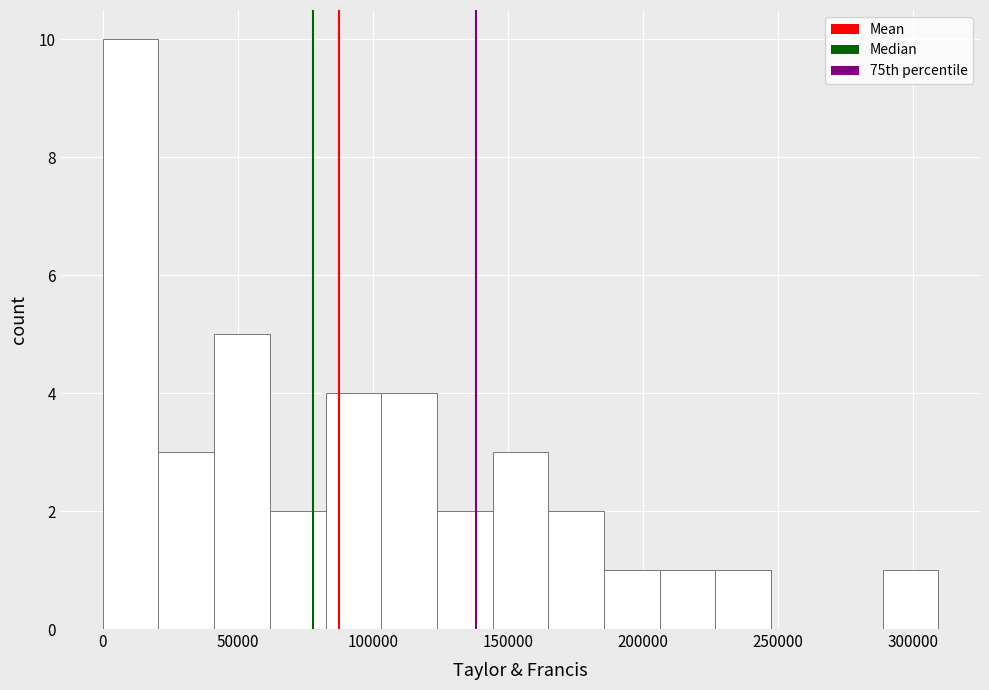

Reading left to right, transcribe this chart: for each bar, give the range it covers on the x-axis and its height. Neither the bar edges nor the heights are printed on the chart, so give them approximately, as read against the axes.

0 to 20000: 10
20000 to 40000: 3
40000 to 60000: 5
60000 to 85000: 2
85000 to 105000: 4
105000 to 125000: 4
125000 to 145000: 2
145000 to 165000: 3
165000 to 185000: 2
185000 to 205000: 1
205000 to 225000: 1
225000 to 250000: 1
250000 to 270000: 0
270000 to 290000: 0
290000 to 310000: 1